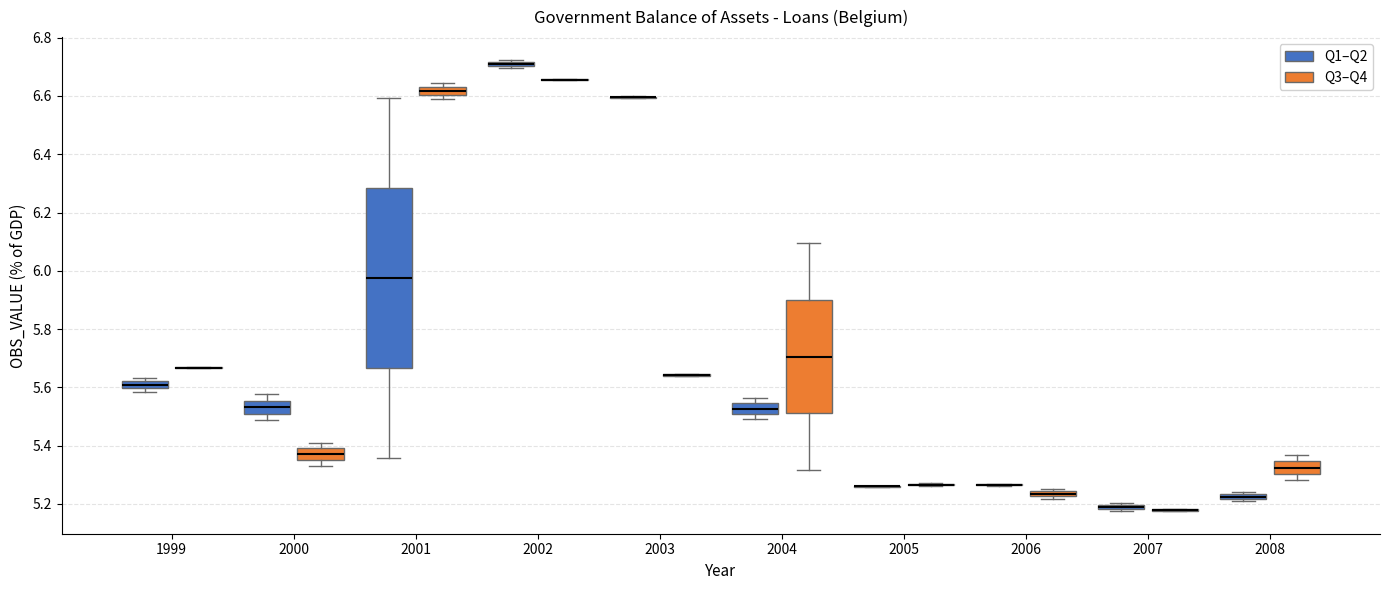

Where is the lower edge of the box for 2007 (Q1–Q2) on the y-axis? The values are not printed on the chart, so give them approximately, as read against the axis.

5.18